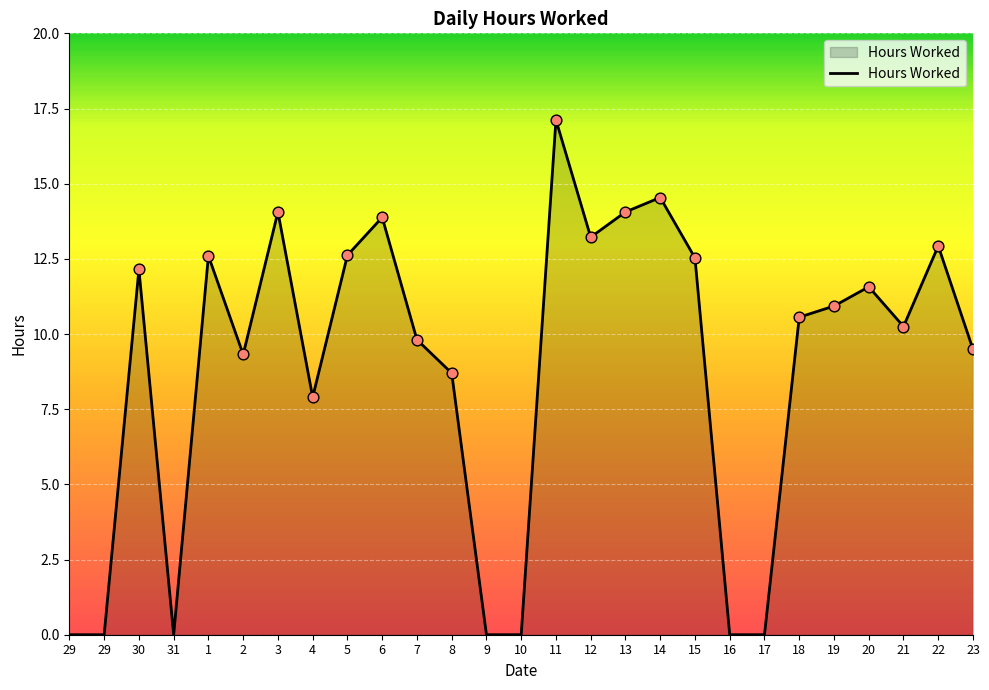

How many lines are shown in the chart?

1